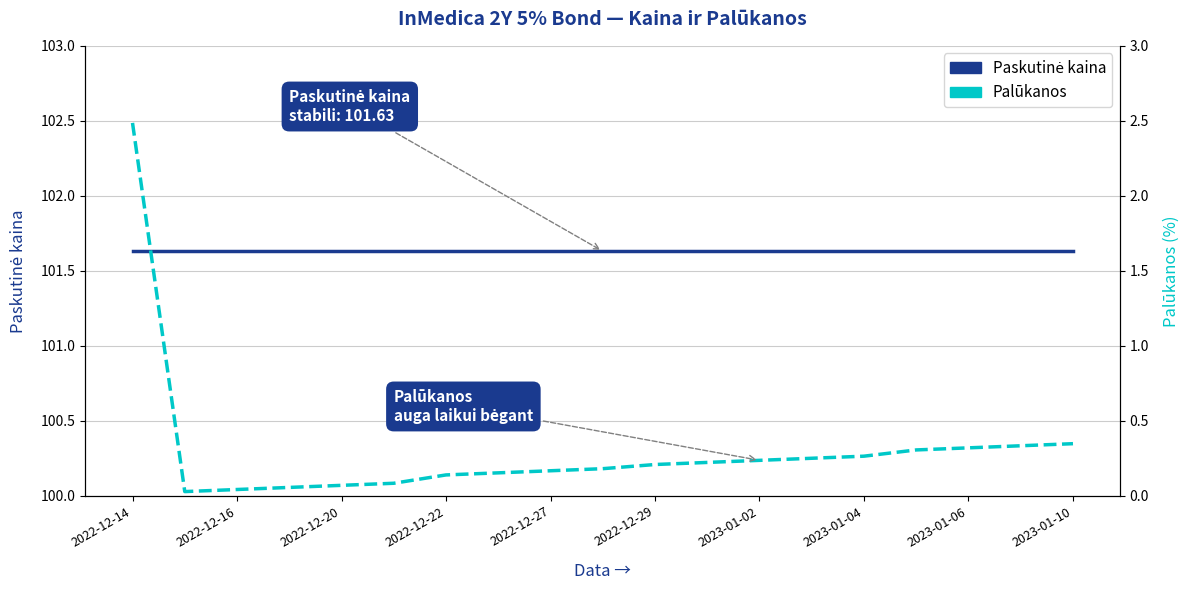

List the labels in order of Palūkanos value, smallest first.

2022-12-16, 2022-12-20, 2022-12-22, 2022-12-27, 2022-12-29, 2023-01-02, 2023-01-04, 2023-01-06, 2023-01-10, 10, 11, 12, 13, 14, 15, 16, 17, 18, 2022-12-14